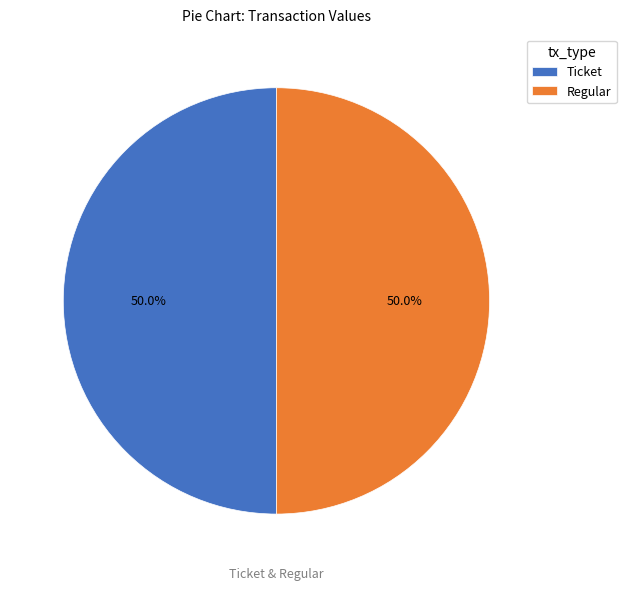

What is the total percentage of Regular and Ticket?

100.0%